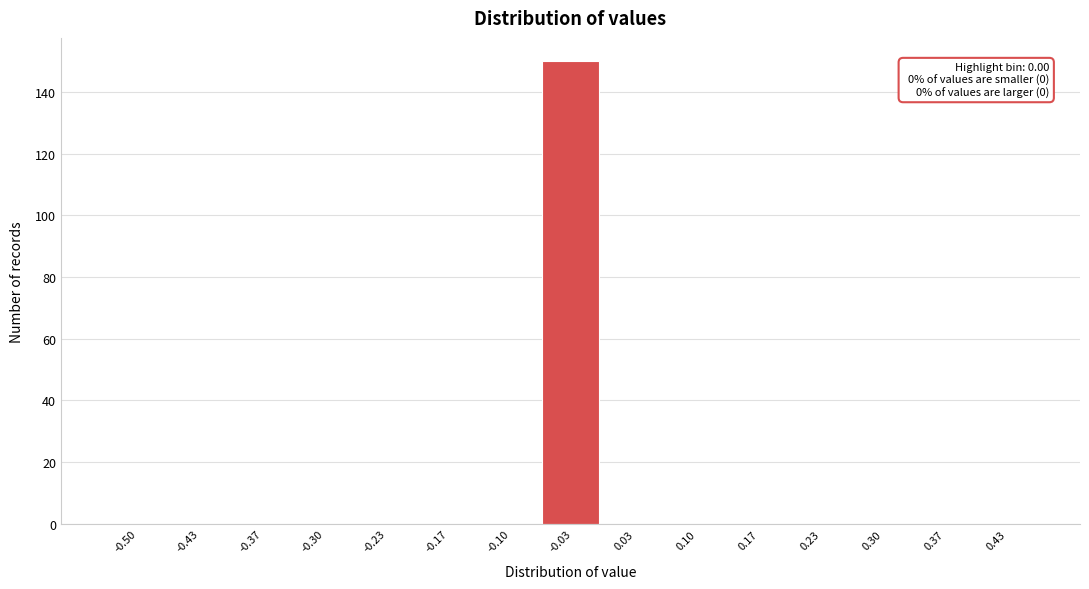

Reading left to right, what are all the values shown in this chart?

-0.50=0	-0.43=0	-0.37=0	-0.30=0	-0.23=0	-0.17=0	-0.10=0	-0.03=150	0.03=0	0.10=0	0.17=0	0.23=0	0.30=0	0.37=0	0.43=0